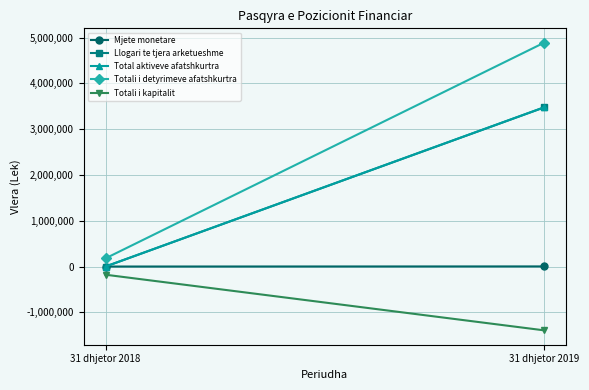

At which category is the sum across all series the highest?

31 dhjetor 2019